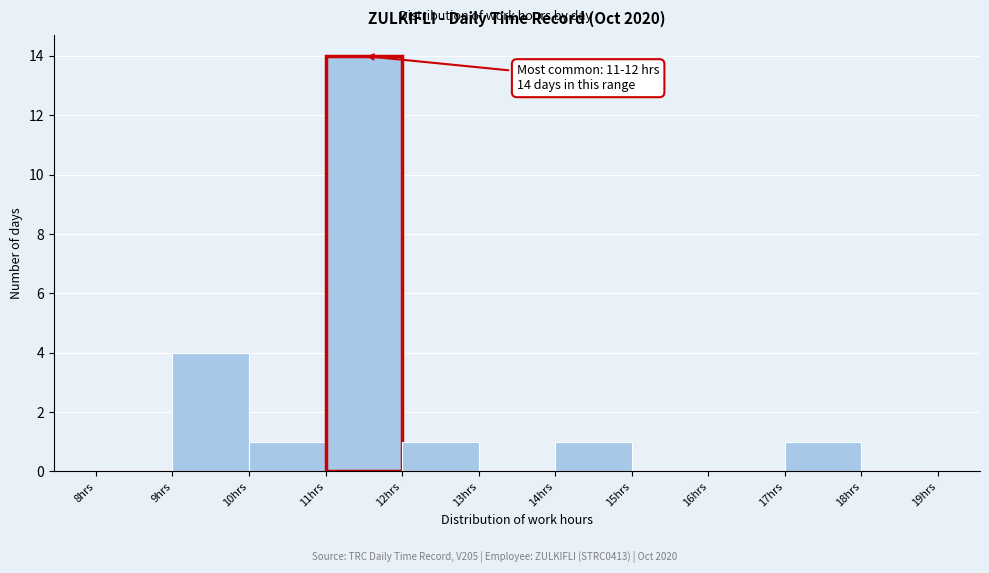

Over which range of the x-axis is the bar tallest?

11 to 12